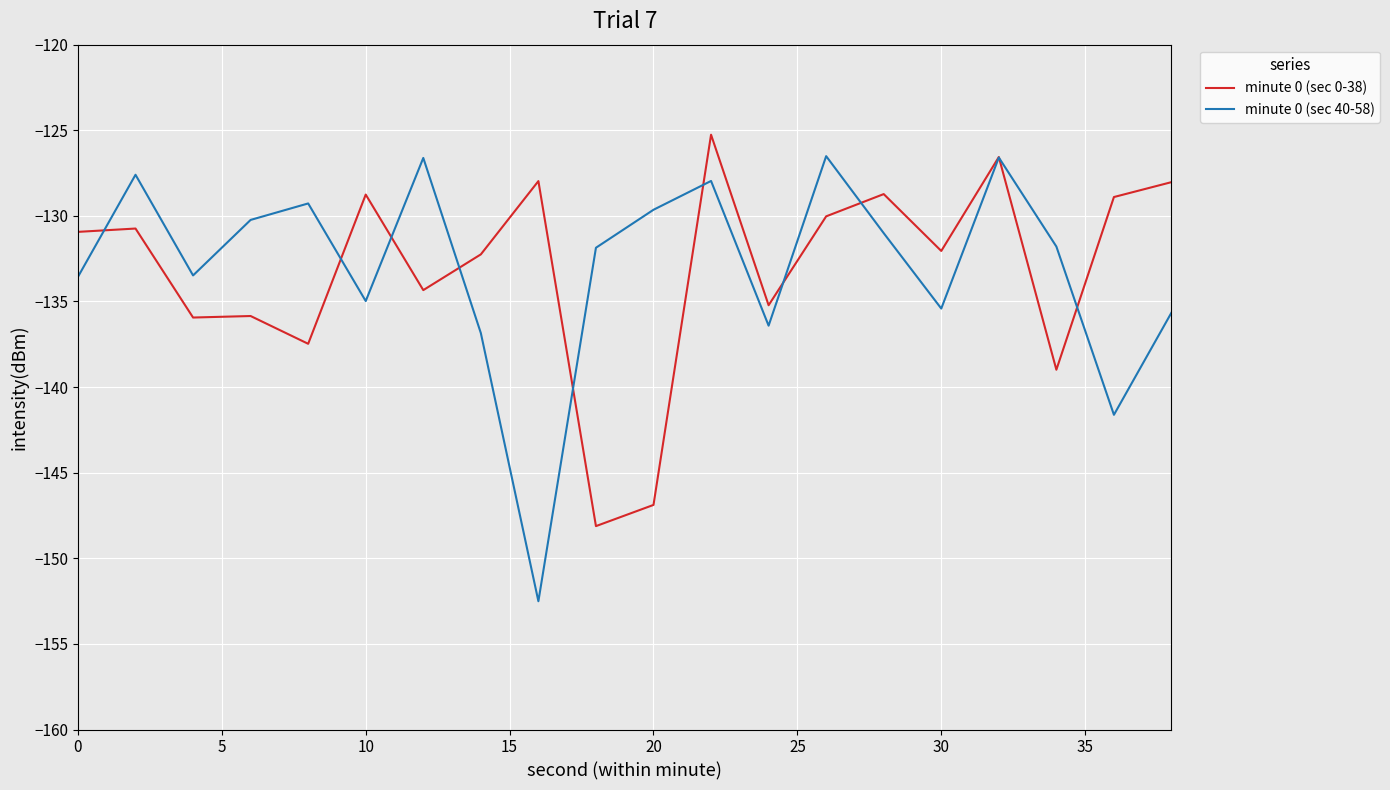

What is the highest value of the minute 0 (sec 0-38) series?

-125.3